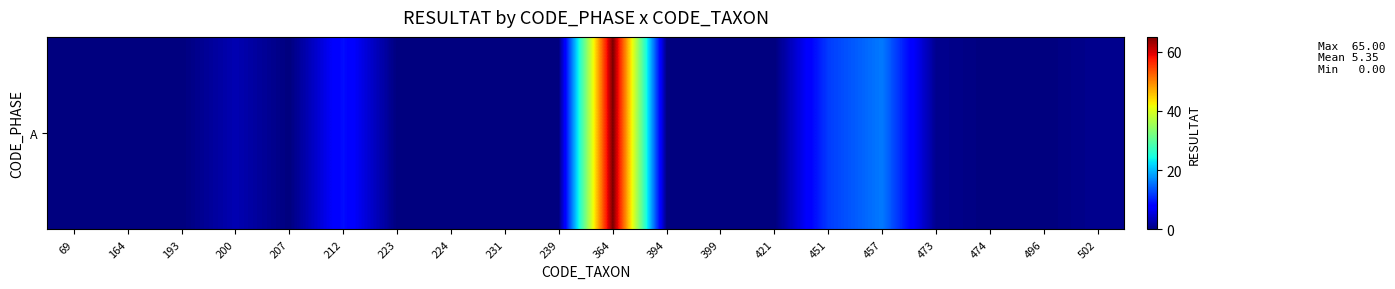

Rank the categories by value from lowest to highest.

69, 164, 193, 207, 223, 224, 231, 239, 394, 399, 421, 474, 496, 473, 502, 200, 212, 451, 457, 364